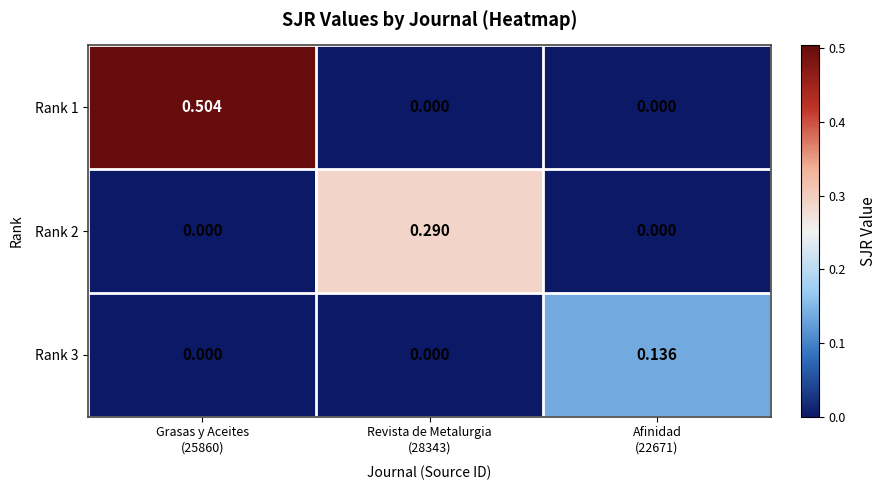

Which series has the largest total across all categories?

Rank 1